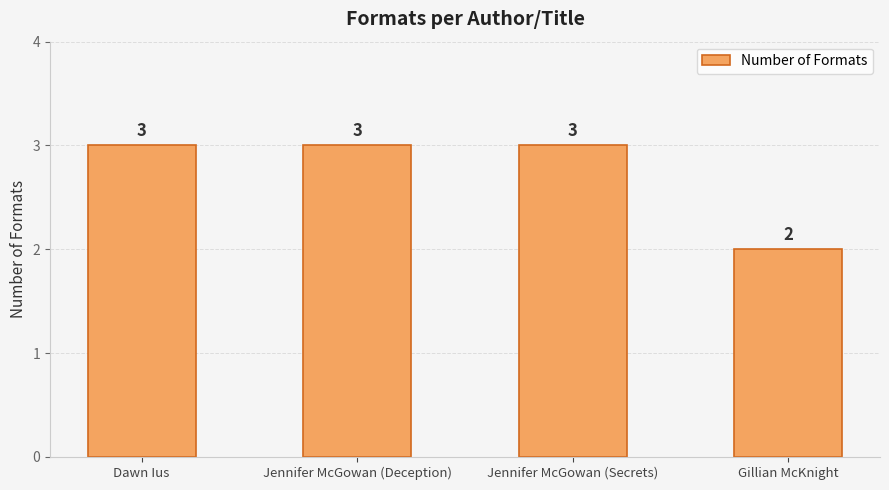

What position from the left is Dawn Ius?

1